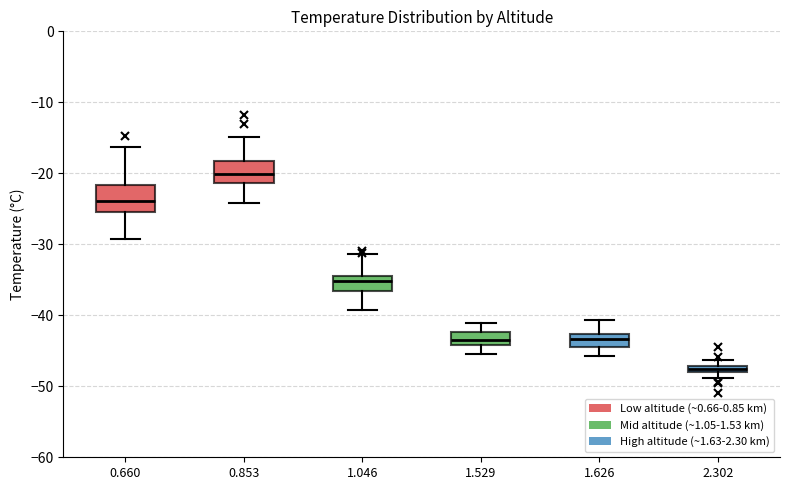

Which box has the highest median line?

0.853